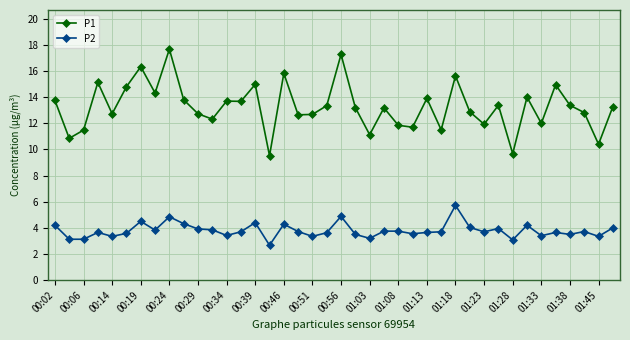

True or false: P2 has more than 1 points higher than both neighbors.

True